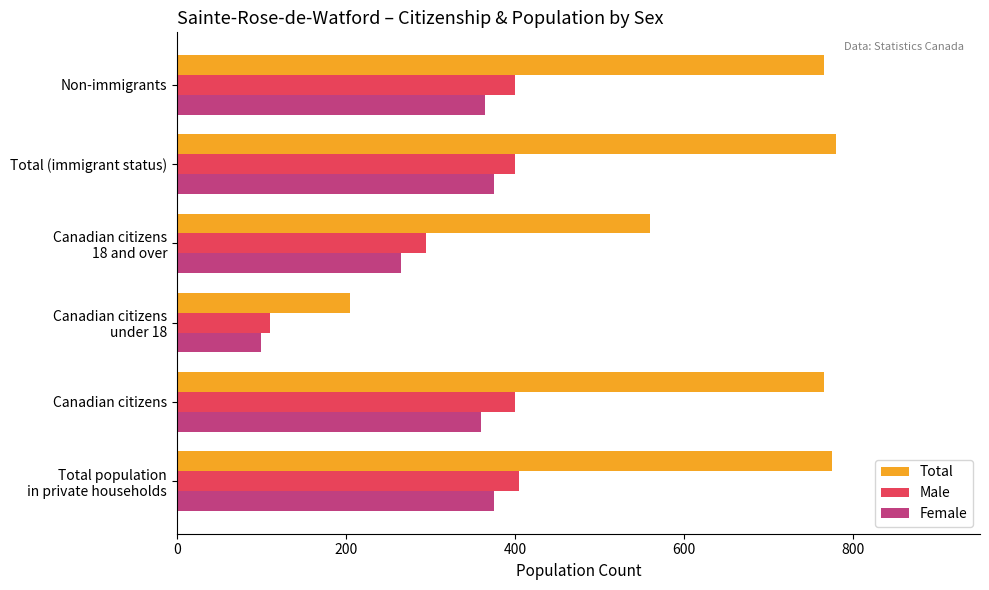

What is the spread (max minus min) of values at Non-immigrants?

400